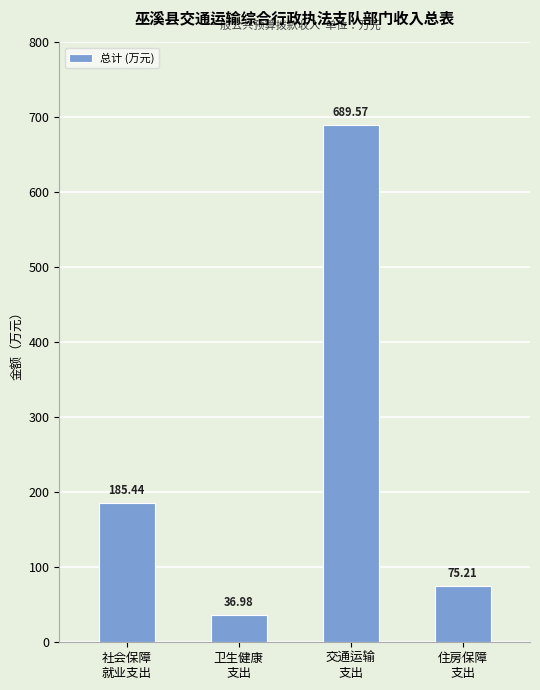

Reading left to right, transcribe all the data shown in this chart.

社会保障
就业支出=185.4	卫生健康
支出=37.0	交通运输
支出=689.6	住房保障
支出=75.2